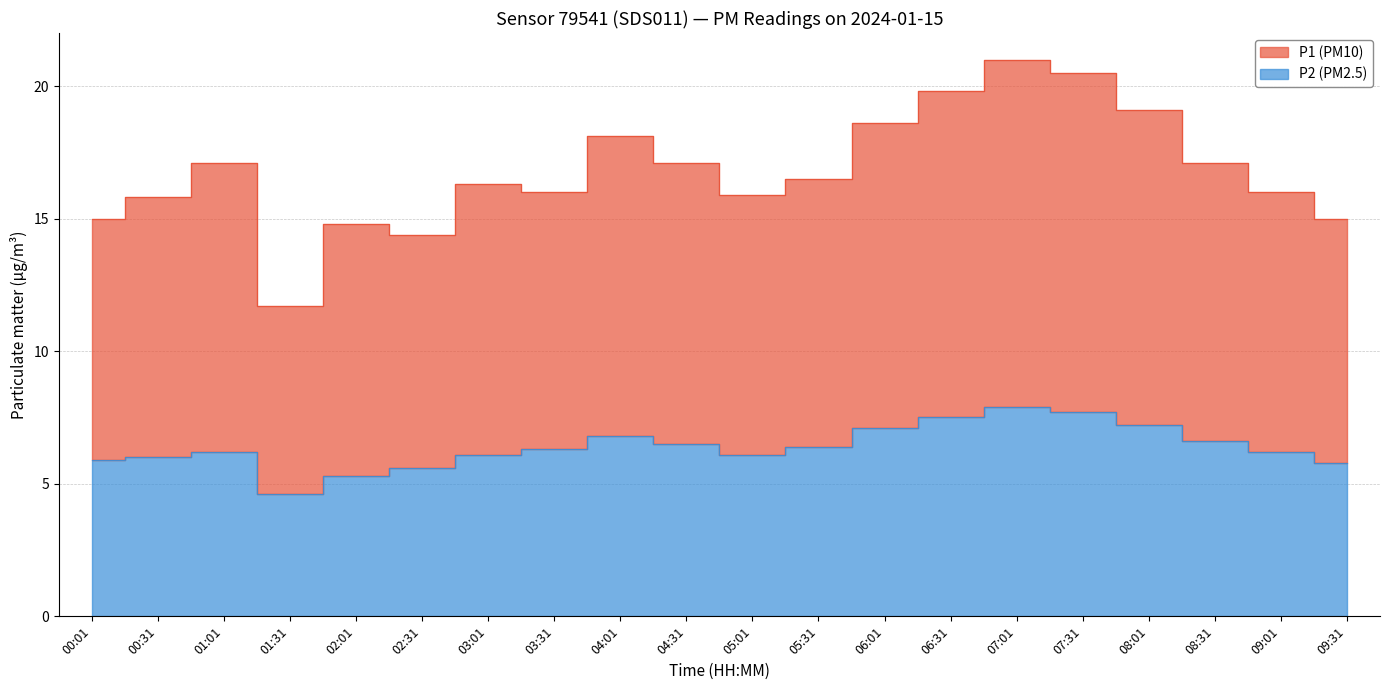

Reading left to right, list all the values displayed in this chart.

P1: 00:01=15.0	00:31=15.8	01:01=17.1	01:31=11.7	02:01=14.8	02:31=14.4	03:01=16.3	03:31=16.0	04:01=18.1	04:31=17.1	05:01=15.9	05:31=16.5	06:01=18.6	06:31=19.8	07:01=21.0	07:31=20.5	08:01=19.1	08:31=17.1	09:01=16.0	09:31=15.0
P2: 00:01=5.9	00:31=6.0	01:01=6.2	01:31=4.6	02:01=5.3	02:31=5.6	03:01=6.1	03:31=6.3	04:01=6.8	04:31=6.5	05:01=6.1	05:31=6.4	06:01=7.1	06:31=7.5	07:01=7.9	07:31=7.7	08:01=7.2	08:31=6.6	09:01=6.2	09:31=5.8